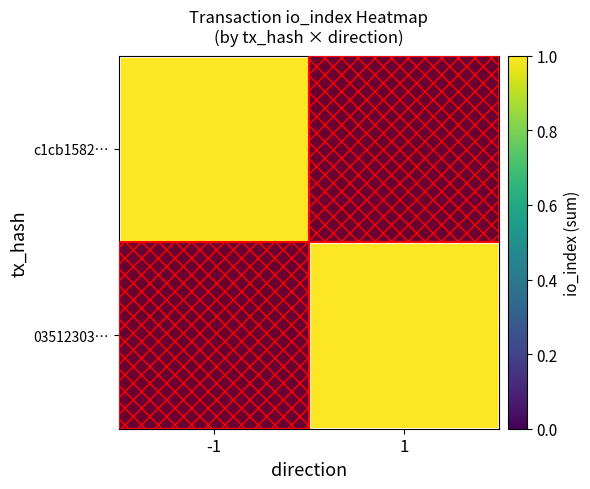

What is the average value of the 03512303f0c8938ee88dd04f474f2d910cc8b89 series?

1